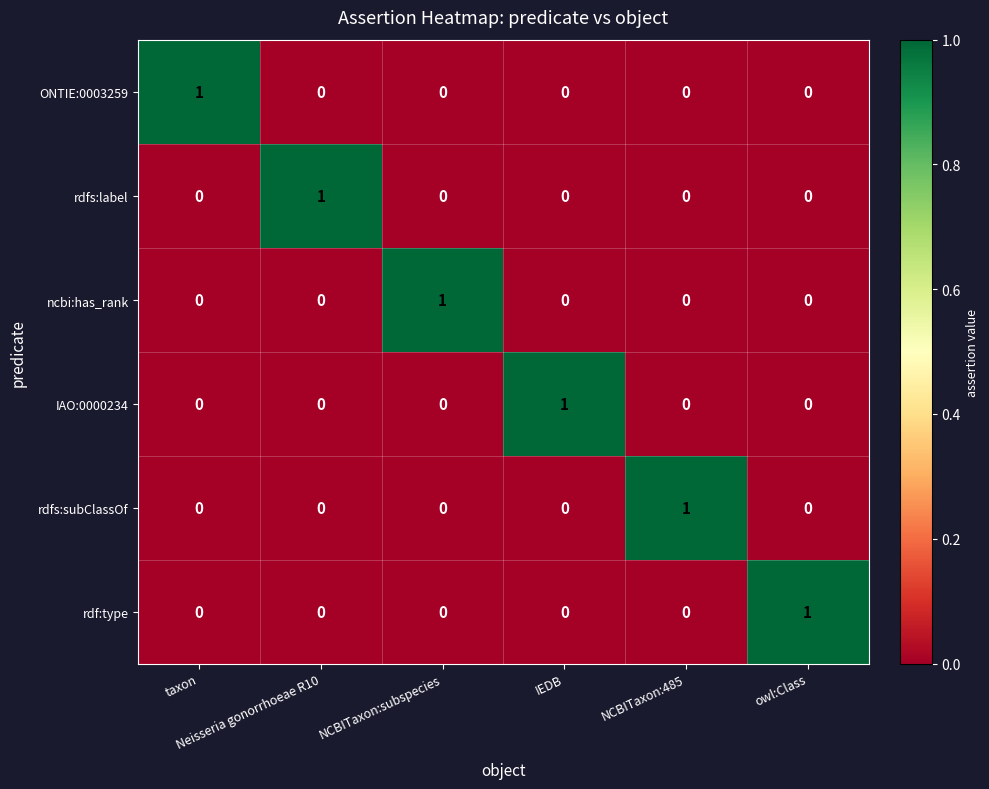

At how many categories does at least one series exceed 0?

6